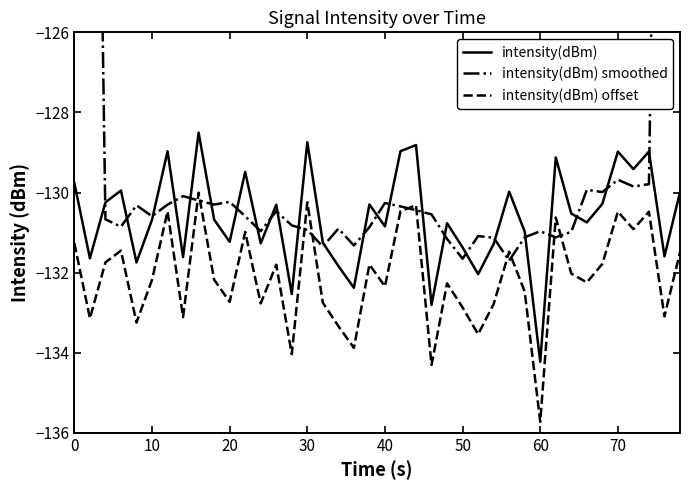

What is the lowest value of the intensity(dBm) series?

-134.2